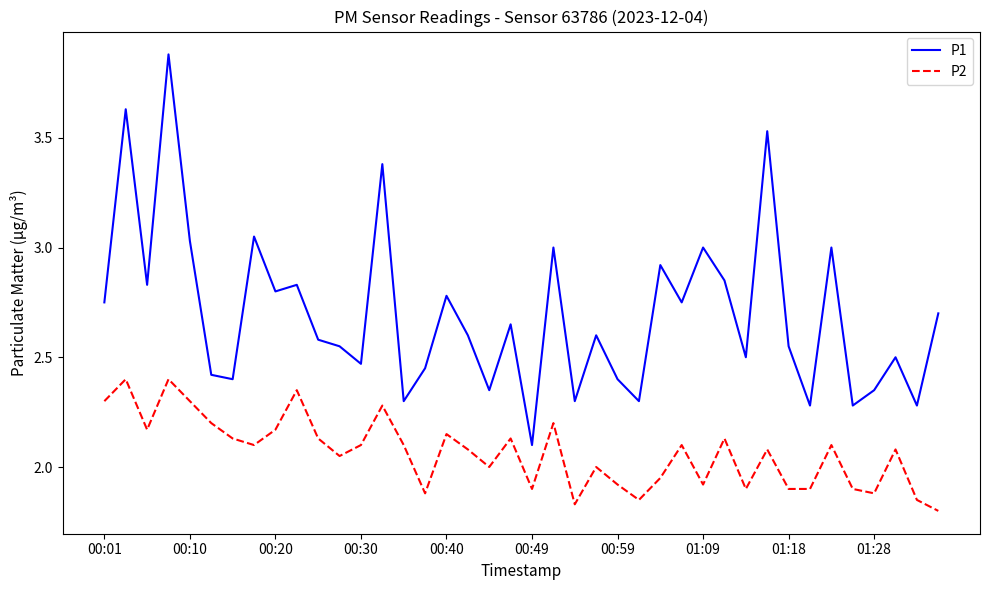

Which series has the widest spread of values?

P1